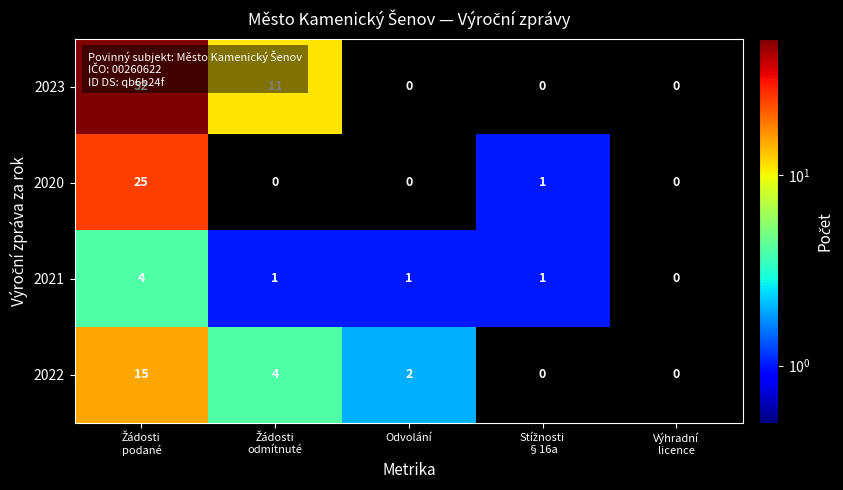

At how many categories does at least one series exceed 29?

1